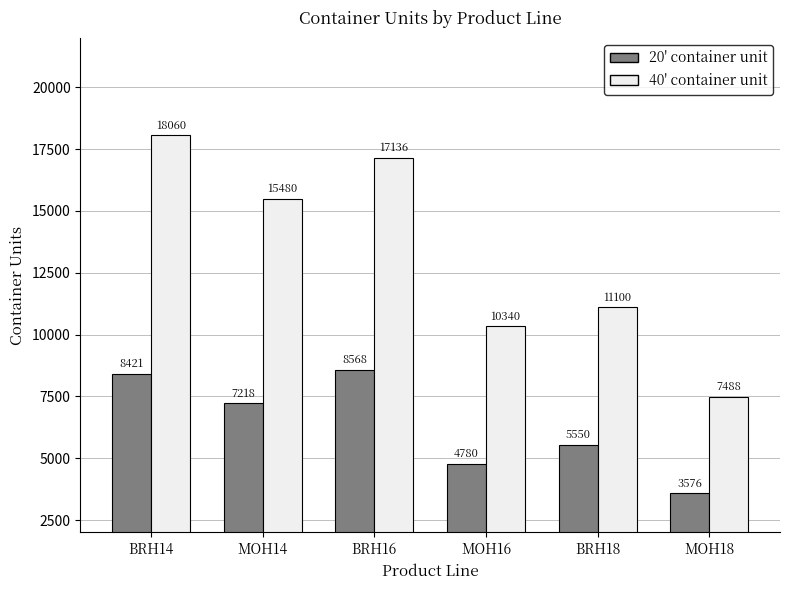

The 40' container unit series shows 31351 at BRH14. True or false?

False